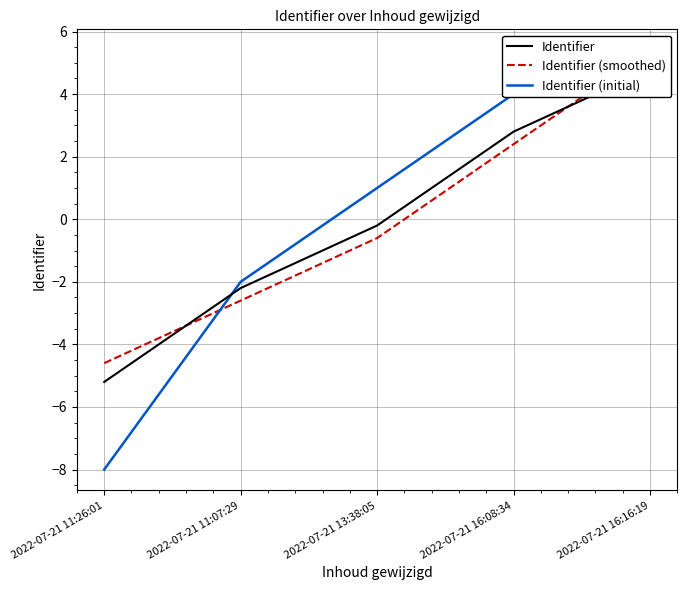

Reading left to right, transcribe all the data shown in this chart.

Identifier: 2022-07-21 11:26:01=-5.2	2022-07-21 11:07:29=-2.2	2022-07-21 13:38:05=-0.2	2022-07-21 16:08:34=2.8	2022-07-21 16:16:19=4.8
Identifier (smoothed): 2022-07-21 11:26:01=-4.6	2022-07-21 11:07:29=-2.6	2022-07-21 13:38:05=-0.6	2022-07-21 16:08:34=2.4	2022-07-21 16:16:19=5.4
Identifier (initial): 2022-07-21 11:26:01=-8.0	2022-07-21 11:07:29=-2.0	2022-07-21 13:38:05=1.0	2022-07-21 16:08:34=4.0	2022-07-21 16:16:19=5.0